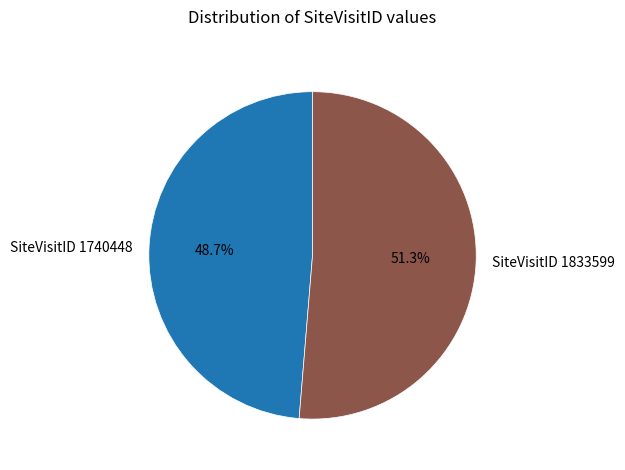

To the nearest percent, what is the average slice percentage?

50%